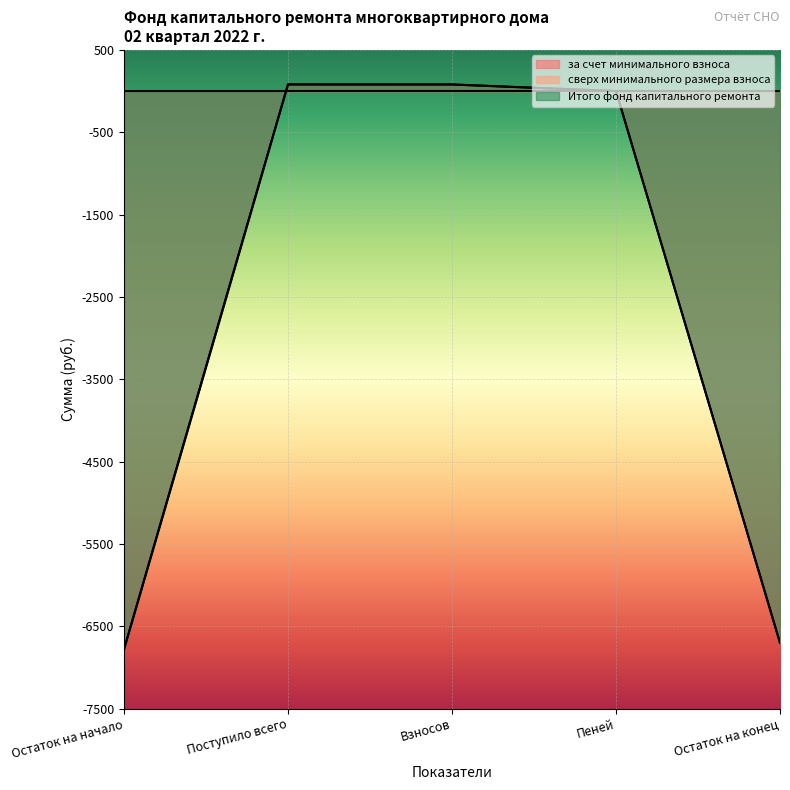

How many values in Итого фонд капитального ремонта are below zero?

2